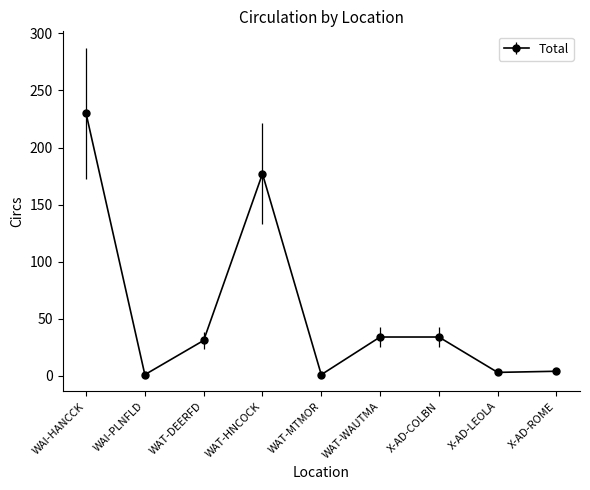

How many categories are shown in the chart?

9